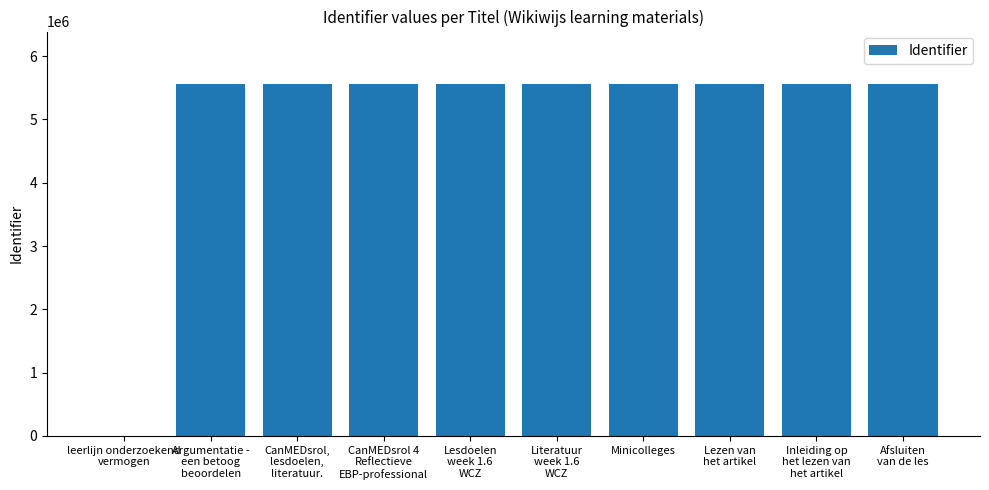

How many data points does each series have?

10